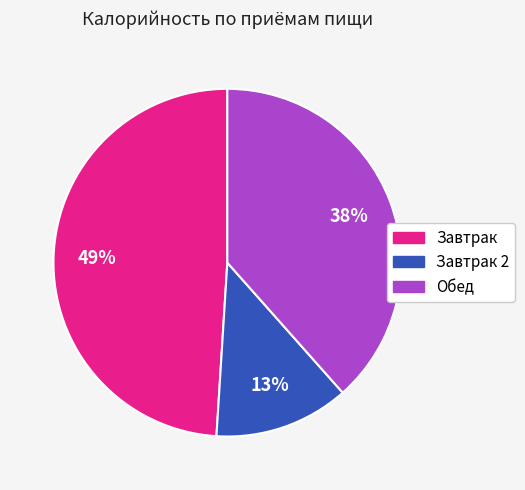

Does any single category account for the majority?

No